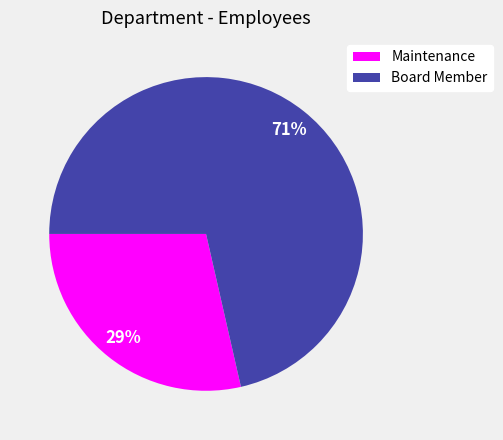

Which has a higher value, Maintenance or Board Member?

Board Member